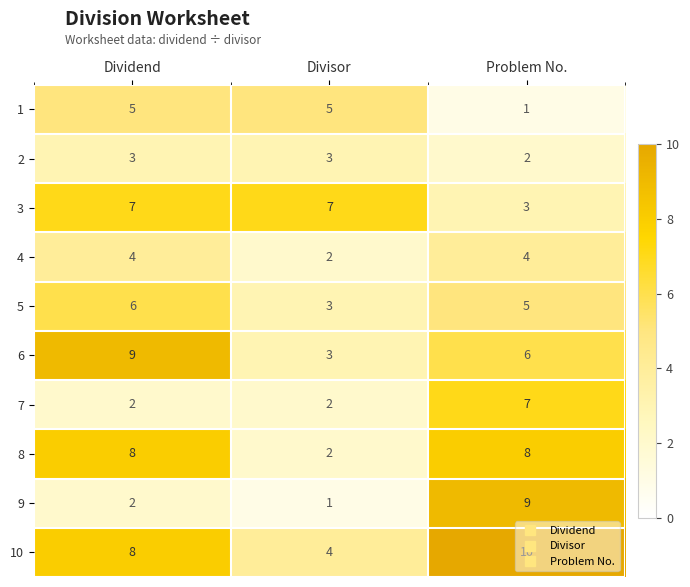

Which series changed the most between Dividend and Problem No.?

9